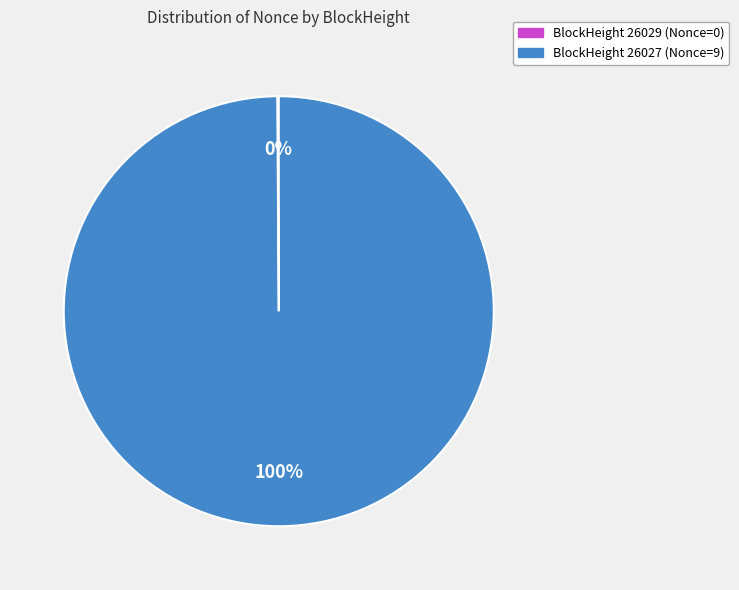

To the nearest percent, what is the average slice percentage?

50%